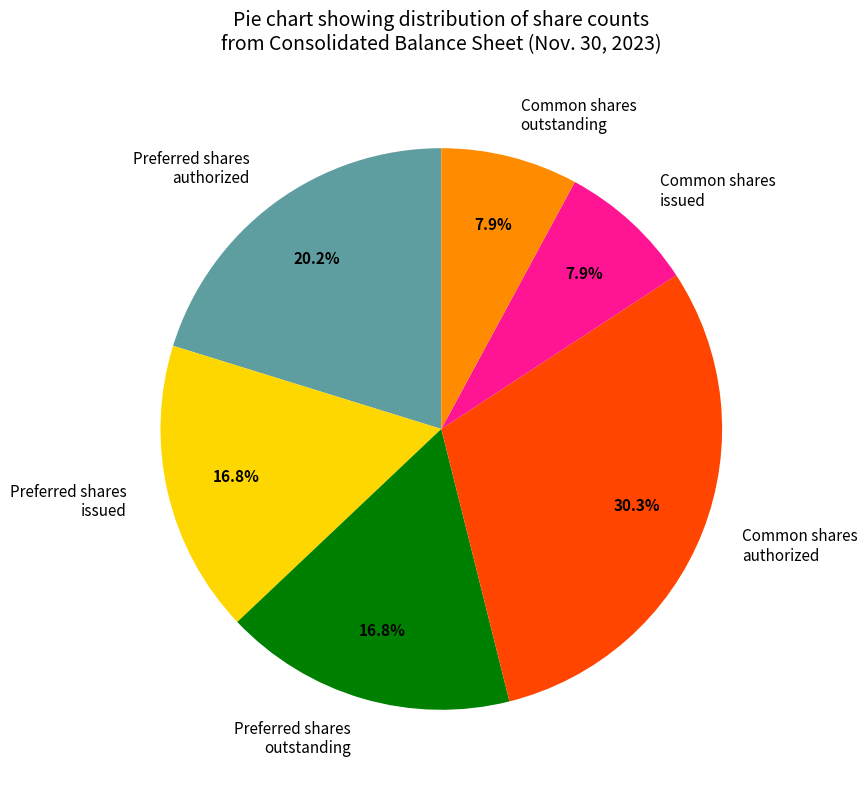

Combined, do Preferred shares outstanding and Common shares issued account for over 50%?

No